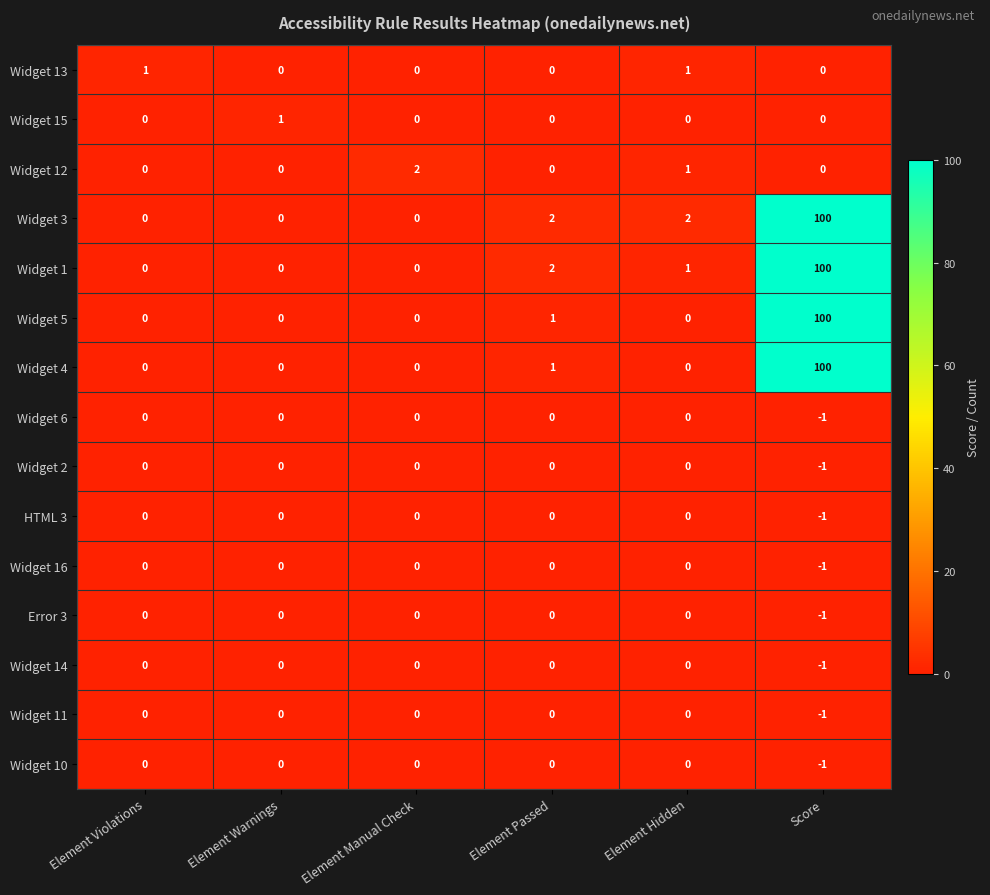

Is it true that Widget 10 equals 0 at Element Violations?

True